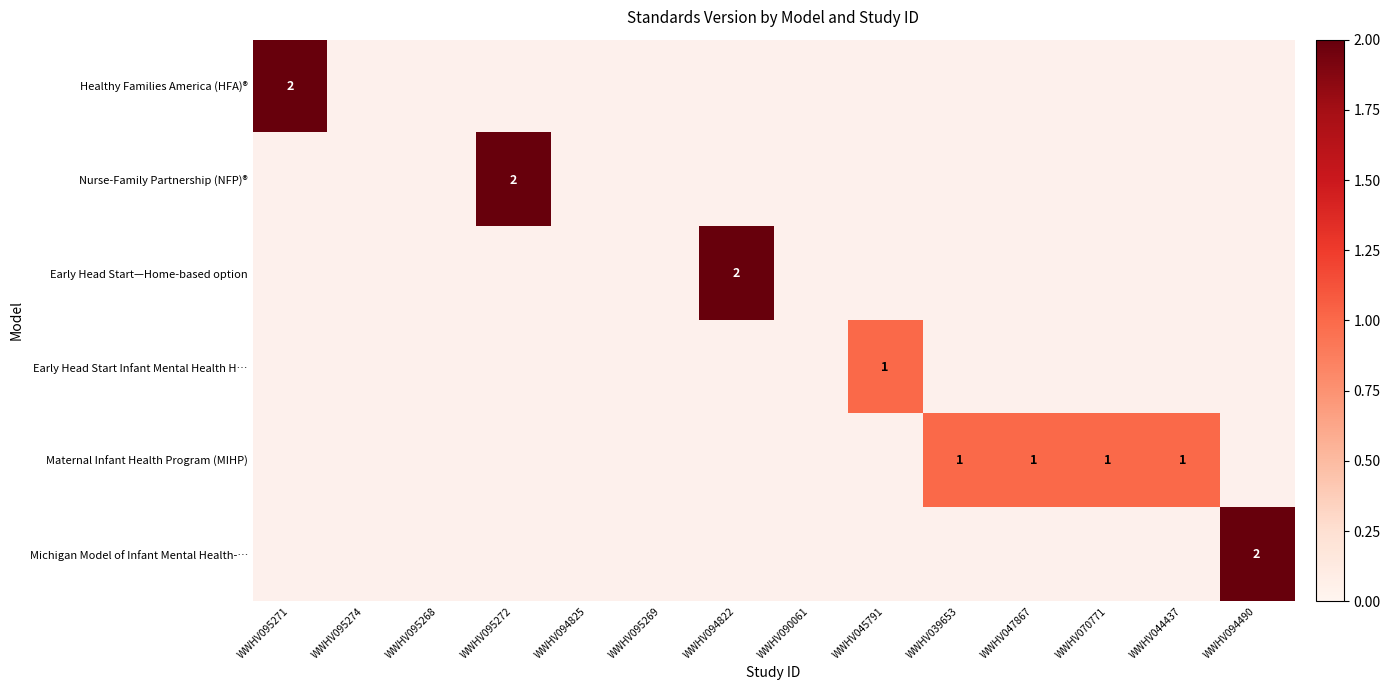

The value of Maternal Infant Health Program (MIHP) at WWHV070771 is 0. True or false?

False